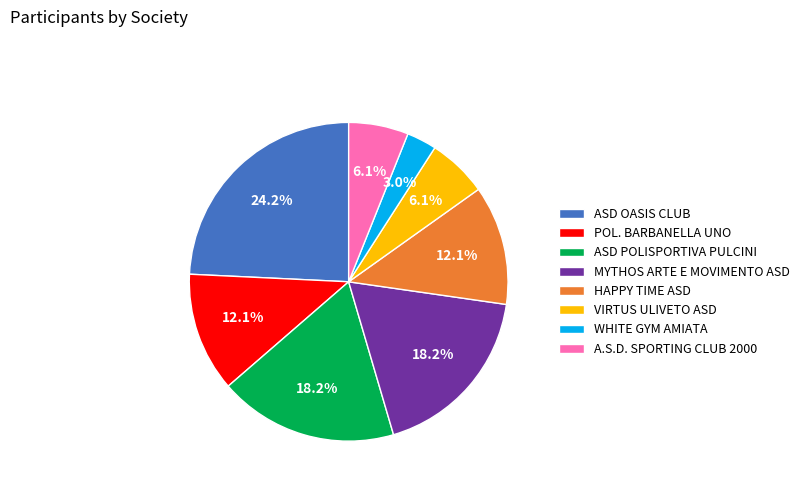

Between ASD OASIS CLUB and POL. BARBANELLA UNO, which is larger?

ASD OASIS CLUB